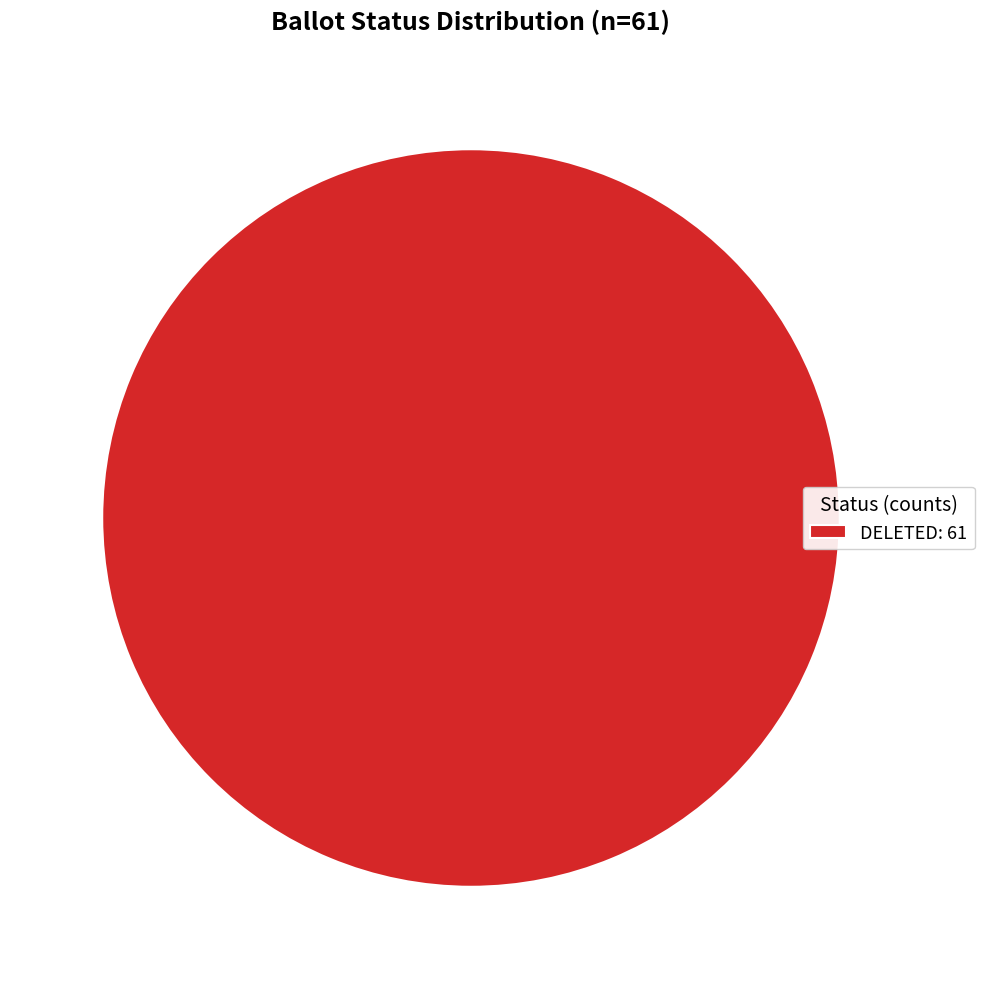

How many segments does this pie chart have?

1